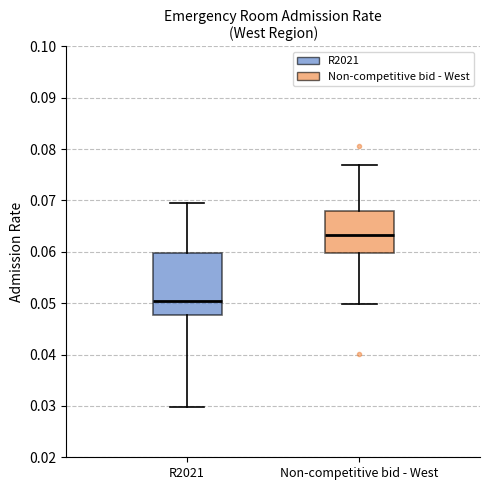

Reading left to right, transcribe this box plot: for each box, give where its median line is, the range the box spans, and where its two whiskers end, as read against the y-axis. The values are not printed on the chart, so give them approximately, as read against the axis.

R2021: median 0.051, box 0.048 to 0.060, whiskers 0.030 to 0.069
Non-competitive bid - West: median 0.063, box 0.060 to 0.068, whiskers 0.050 to 0.077